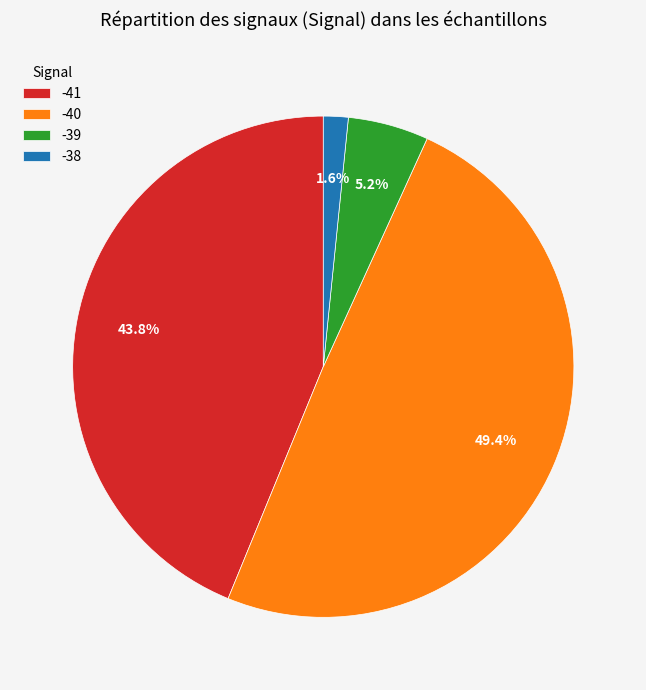

Count the number of slices in the pie.

4